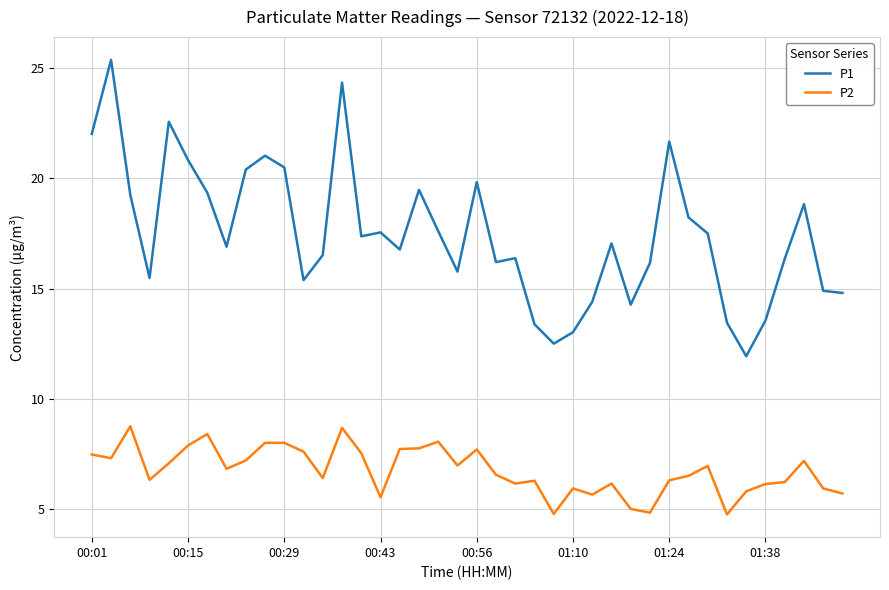

What are all the series names shown in the legend?

P1, P2